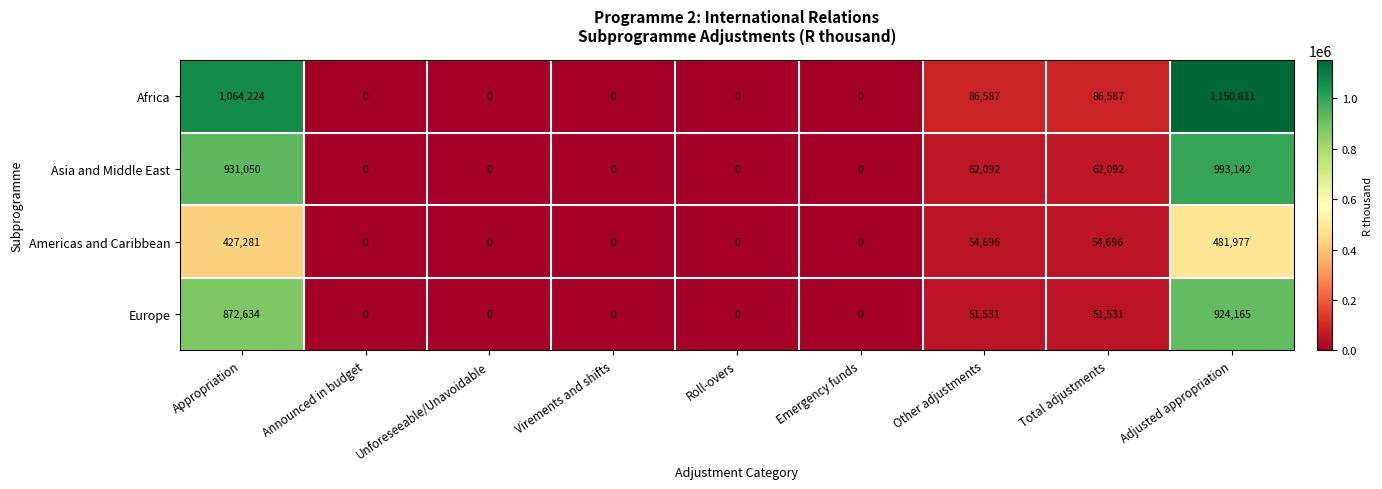

What is the sum of all Asia and Middle East values?

2048376